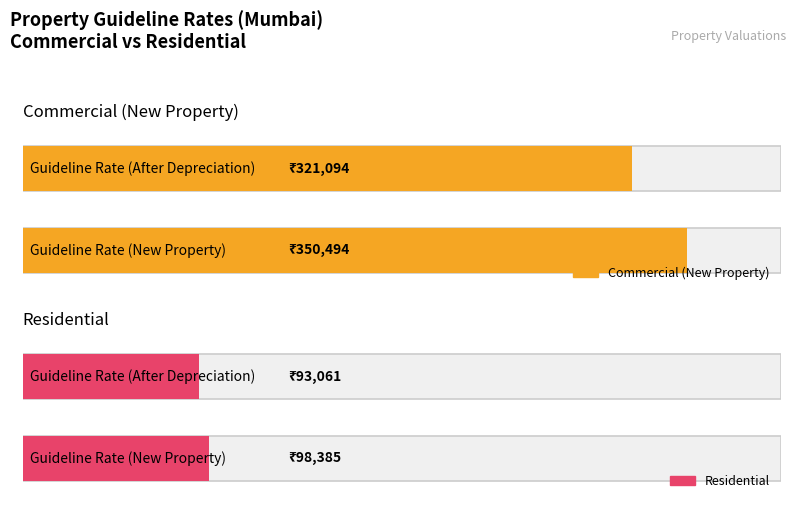

The Residential series shows 93061.0 at Guideline Rate (After Depreciation). True or false?

True